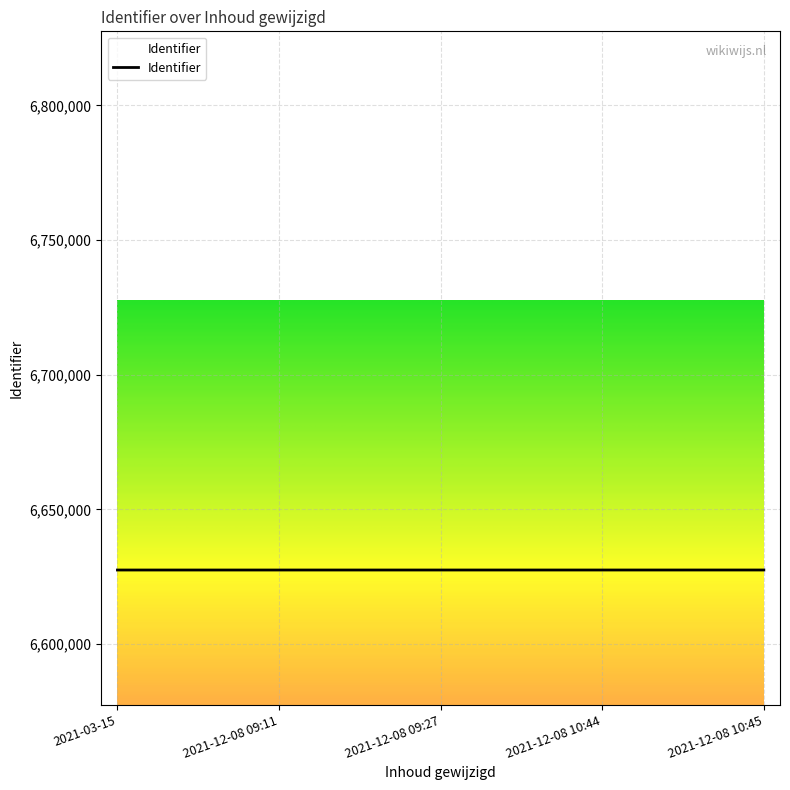

The value at 2021-12-08 10:44 is 8830133. True or false?

False